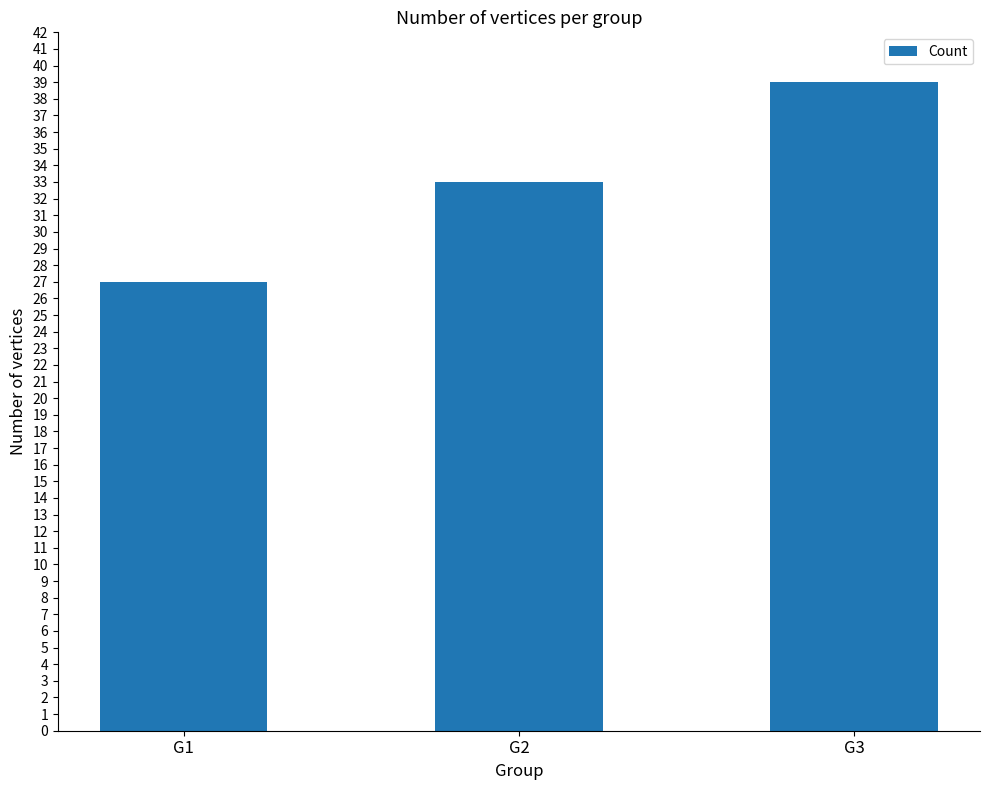

Is it true that the value at G1 is 13?

False